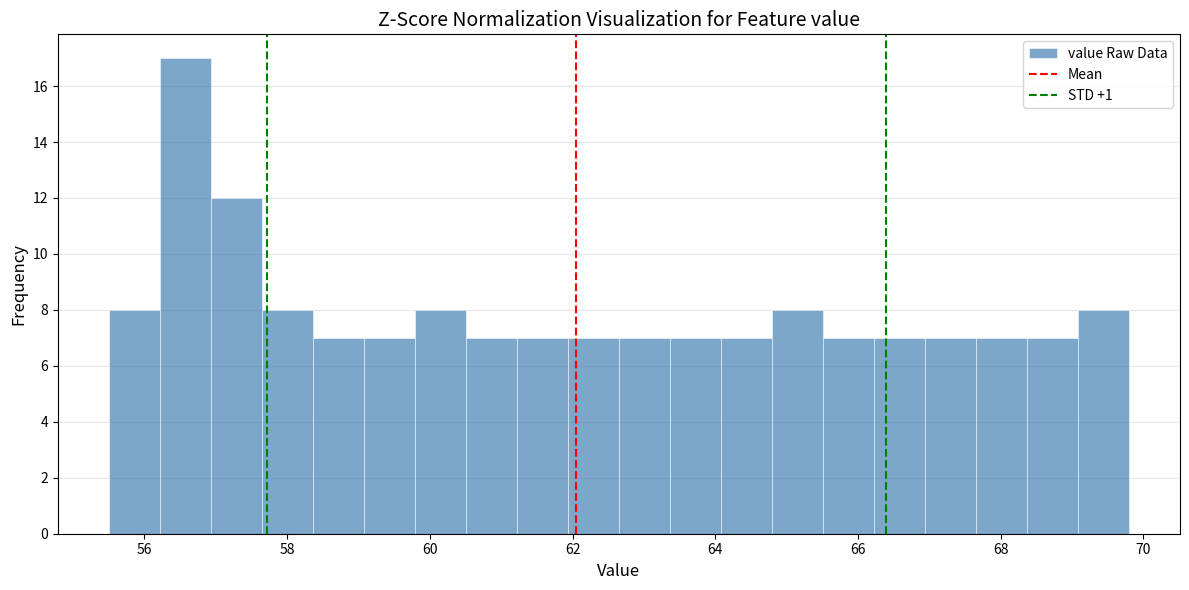

Around what value on the x-axis is the tallest bar? Give the approximate position of its centre, as read against the axis.

56.6